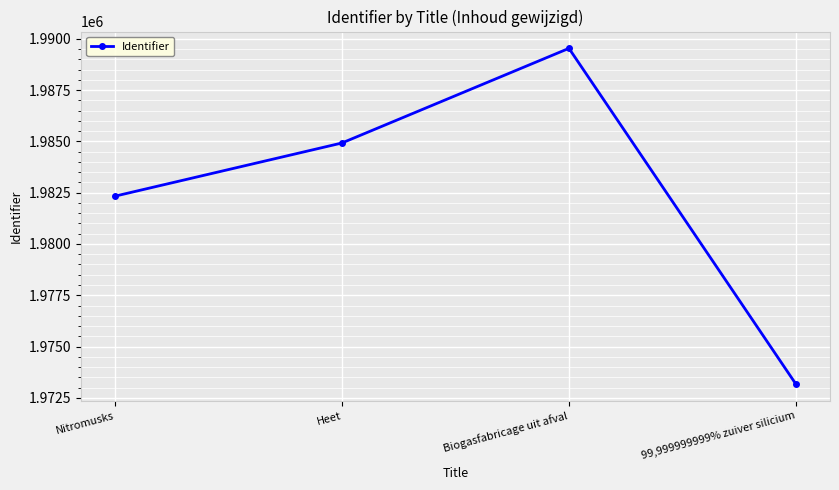

List the labels in order of value, smallest first.

99,999999999% zuiver silicium, Nitromusks, Heet, Biogasfabricage uit afval